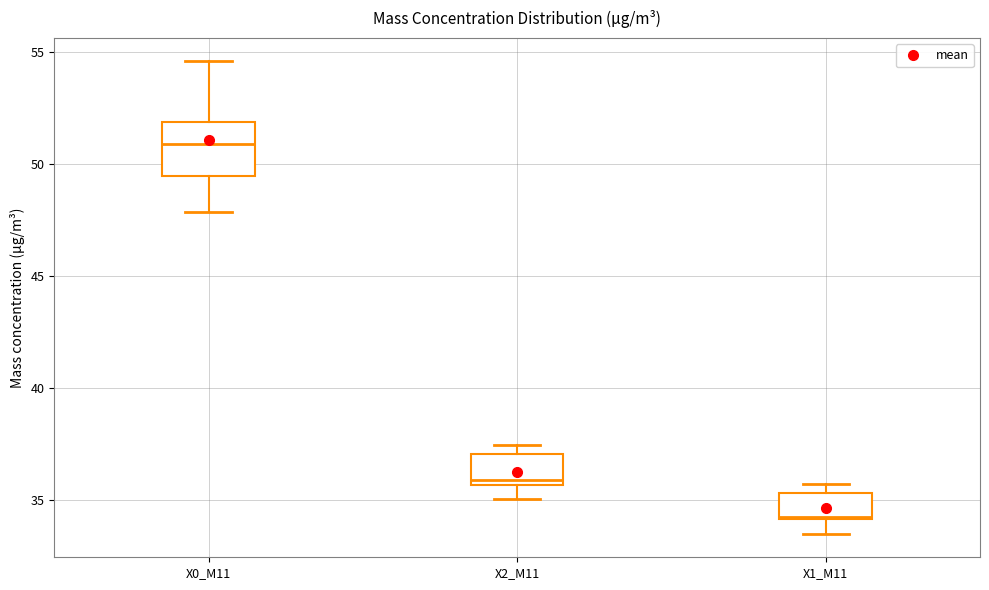

Reading left to right, read every box against the y-axis: the position of its median line, the range the box covers, and the ends of its whiskers. The values are not printed on the chart, so give them approximately, as read against the axis.

X0_M11: median 51.0, box 49.5 to 52.0, whiskers 48.0 to 54.5
X2_M11: median 36.0, box 35.5 to 37.0, whiskers 35.0 to 37.5
X1_M11: median 34.0, box 34.0 to 35.5, whiskers 33.5 to 35.5 (just above the box's upper edge)